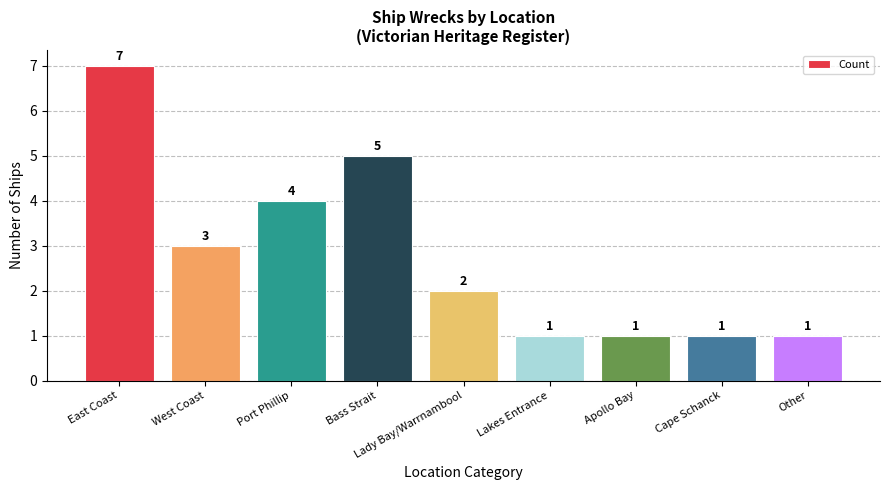

Does the chart contain stacked bars?

No